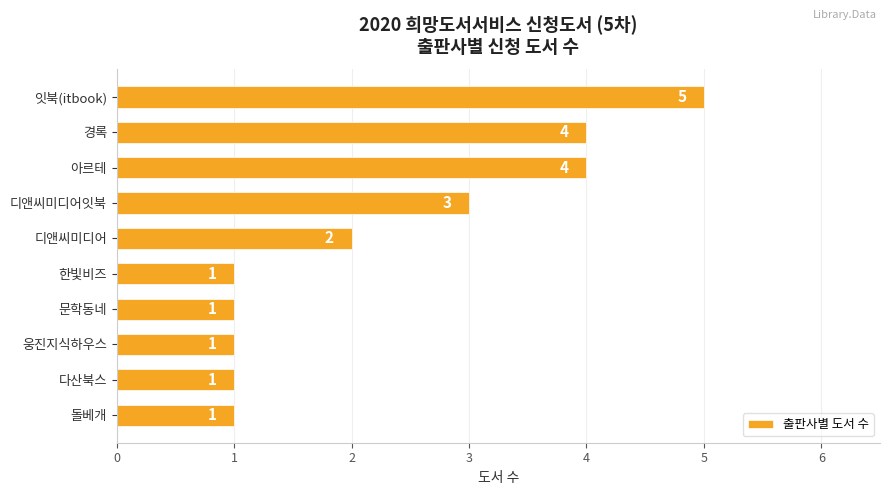

What is the maximum value shown in the chart?

5